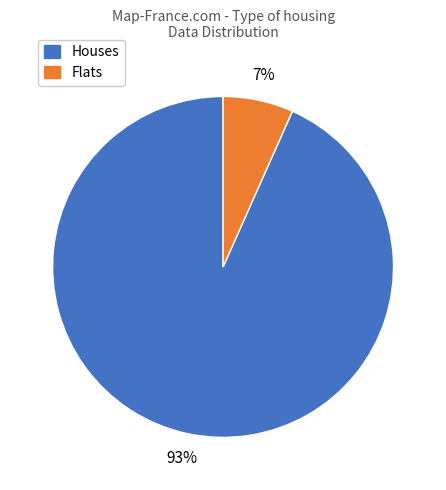

Is there a majority slice in this chart?

Yes